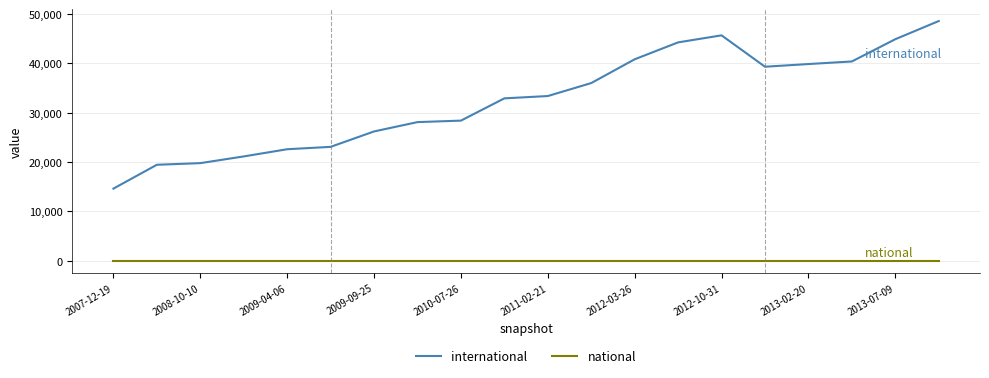

What is the highest value of the international series?

48561